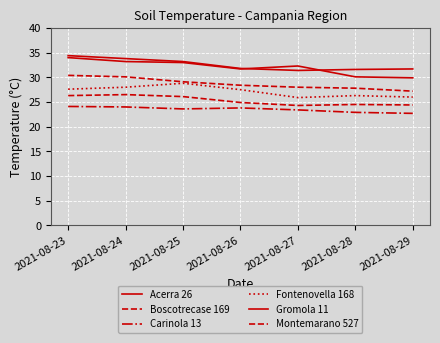

What is the maximum value for Acerra 26?

34.0